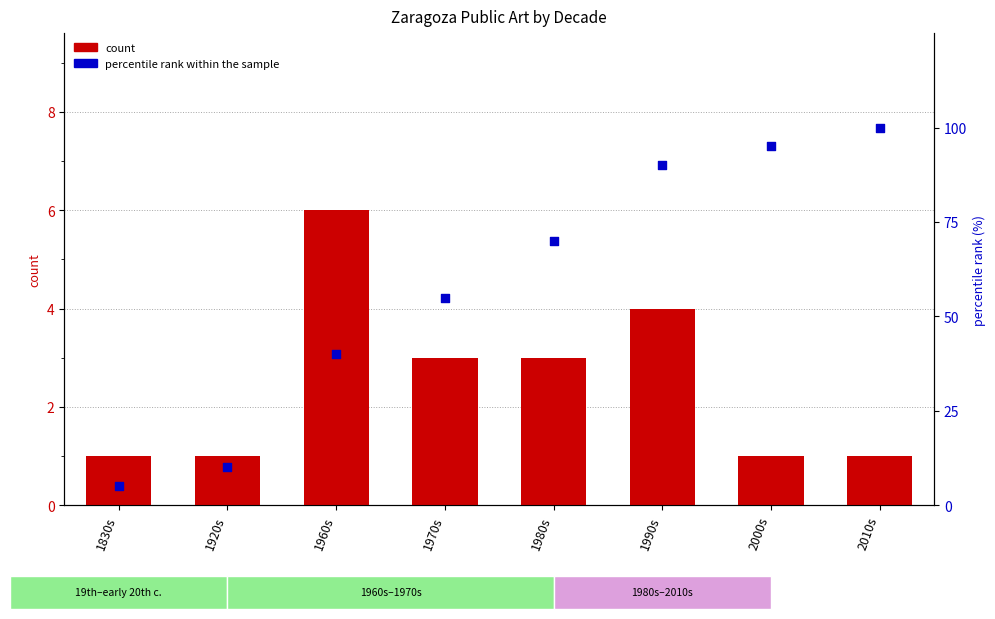

Which series contains the lowest Y value?

count